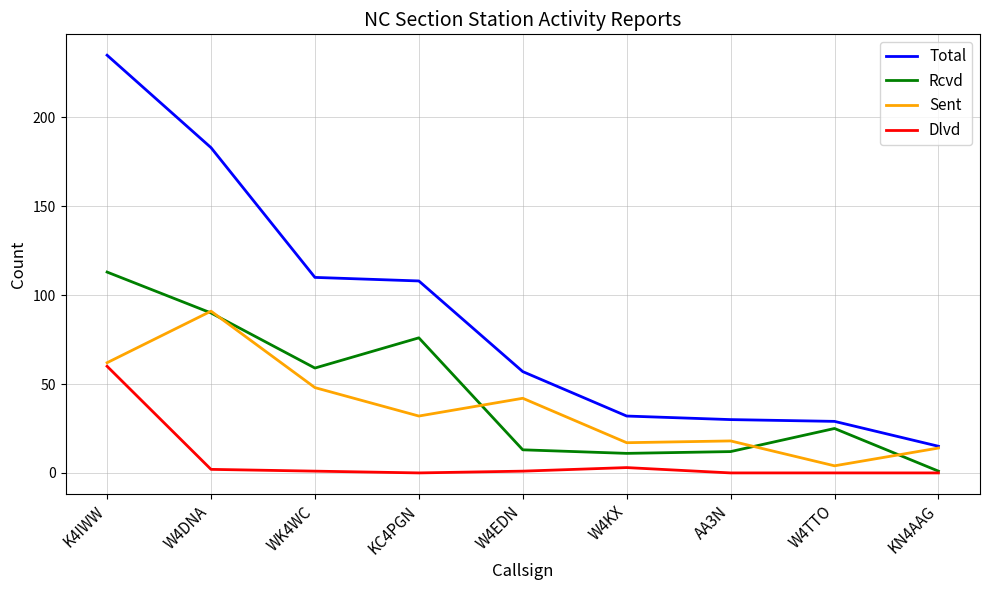

What is the sum of all Rcvd values?

400